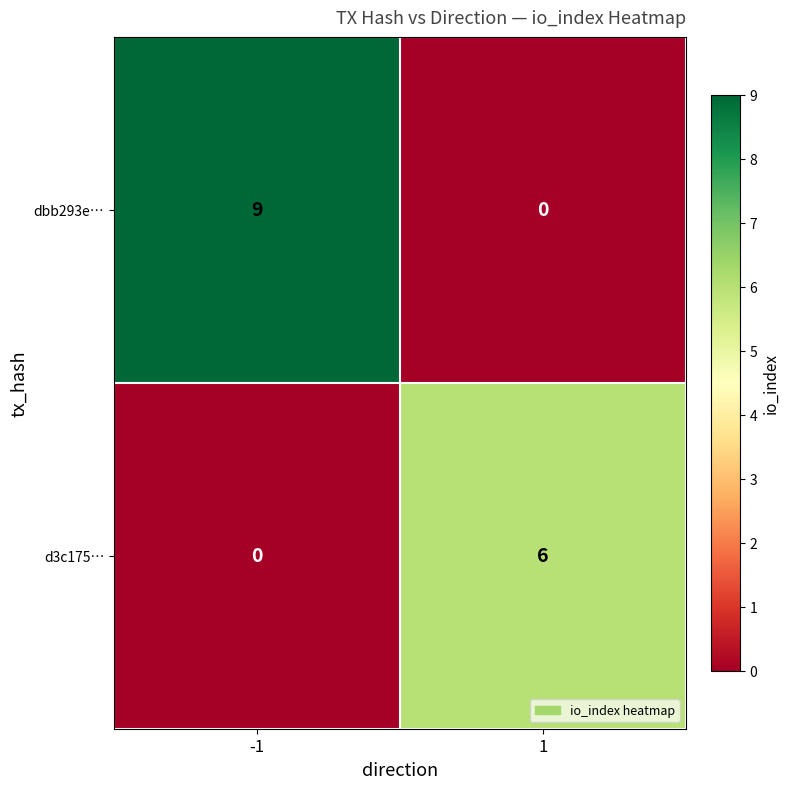

What is the maximum value for d3c175…?

6